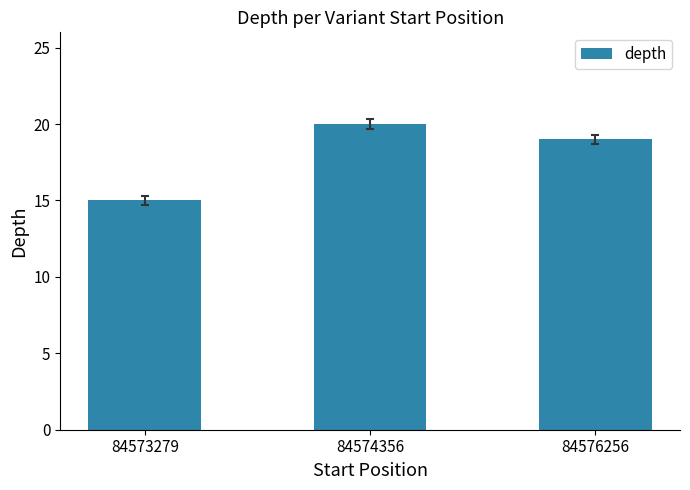

At which label does the data first exceed 19?

84574356